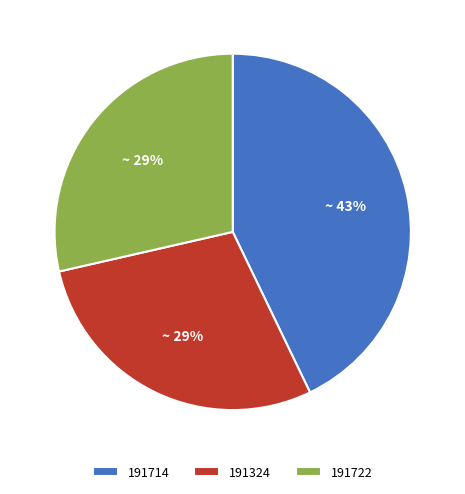

True or false: 191324 accounts for 19% of the total.

False